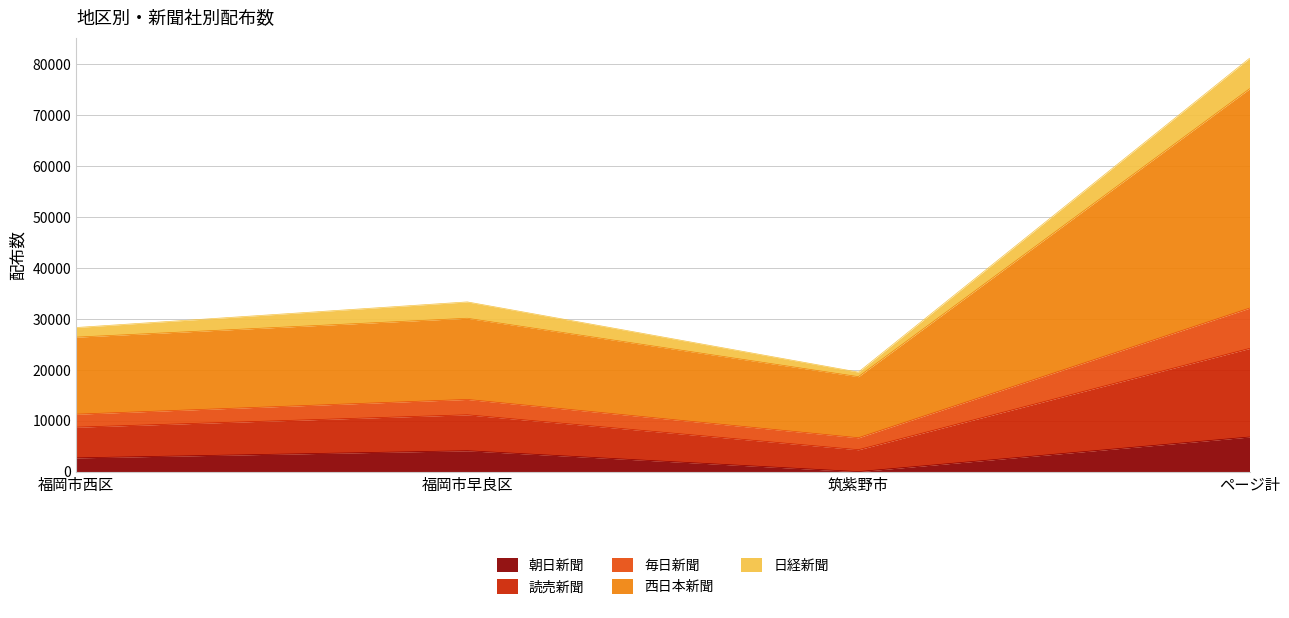

Between 筑紫野市 and 福岡市西区, which is larger?

福岡市西区